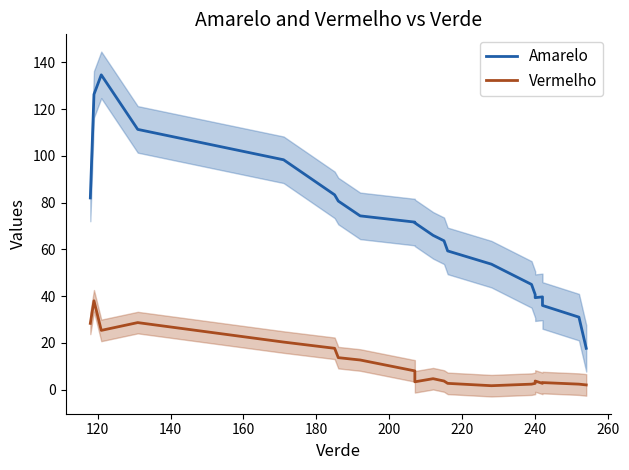

In Amarelo, how many points are lower than both neighbors (excluding endpoints)?

1